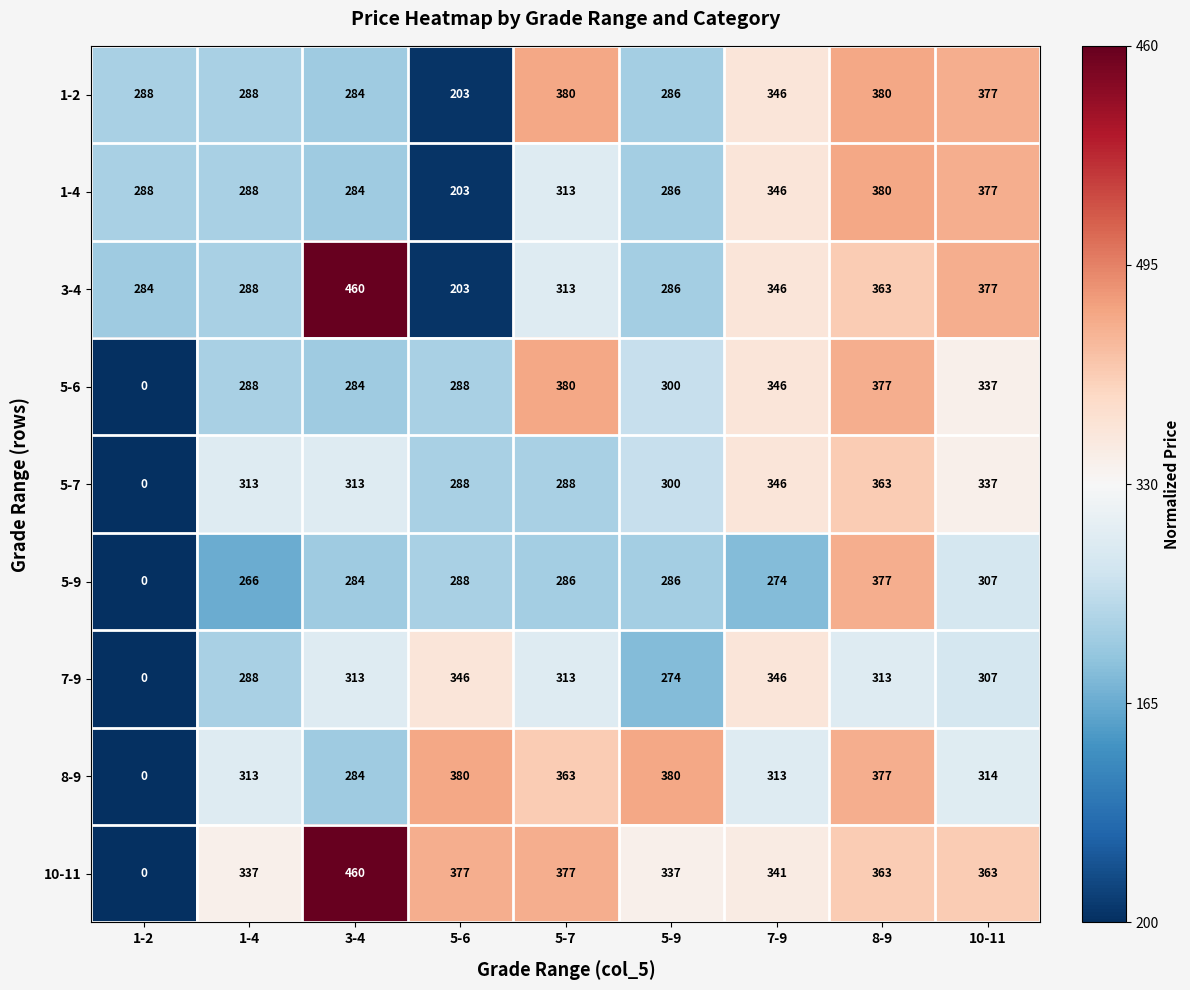

At which category is the sum across all series the highest?

8-9